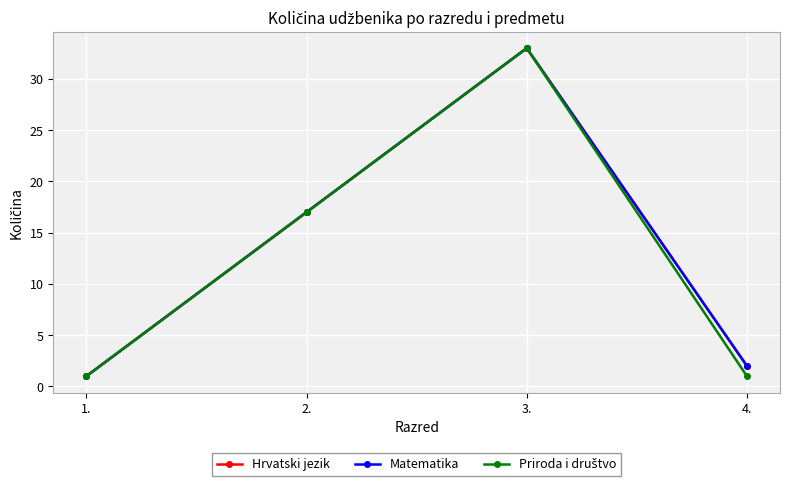

Reading left to right, list all the values displayed in this chart.

Hrvatski jezik: 1	17	33	2
Matematika: 1	17	33	2
Priroda i društvo: 1	17	33	1